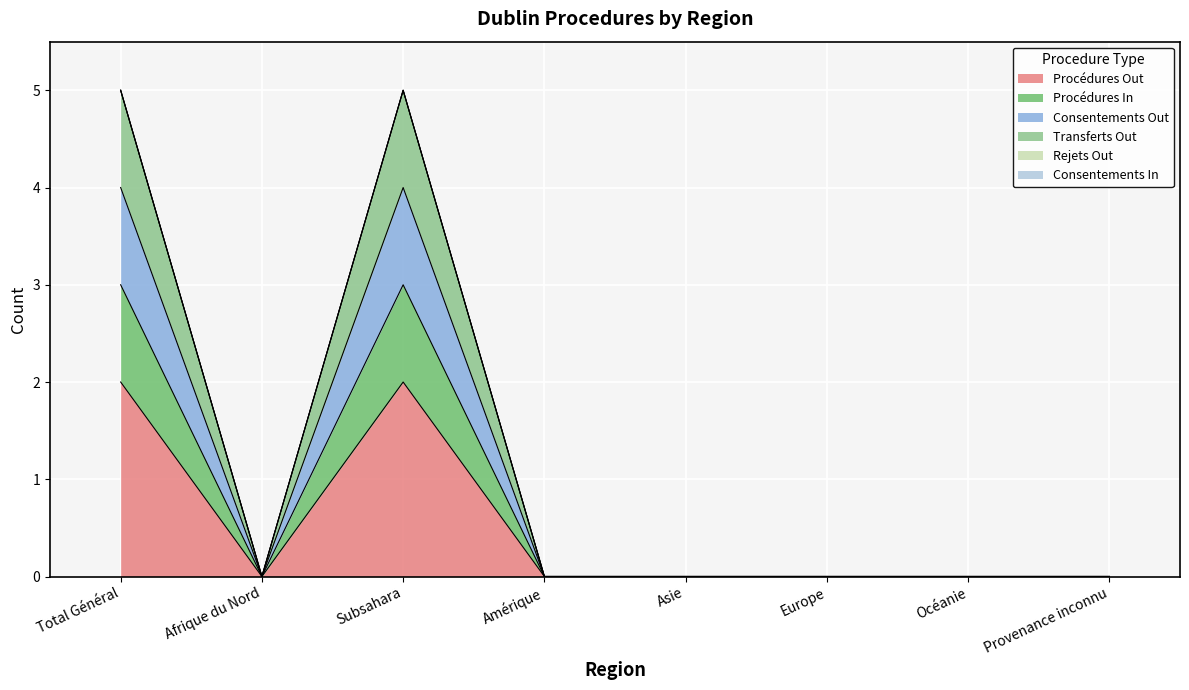

How many Procédures In values are between 0 and 3?

8